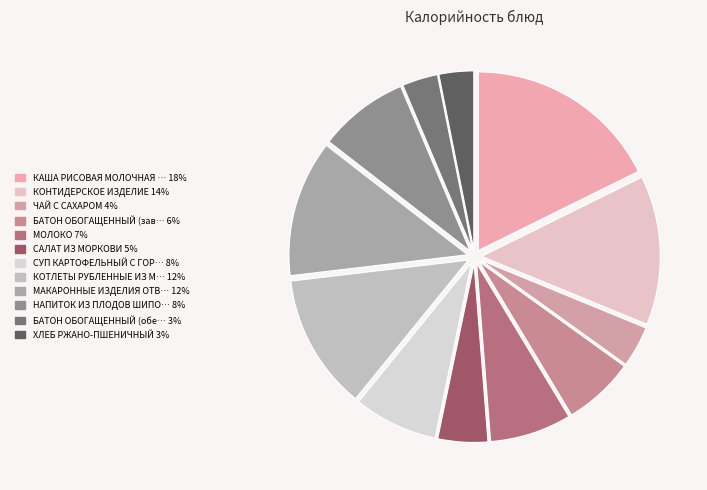

How many slices are in this pie chart?

12